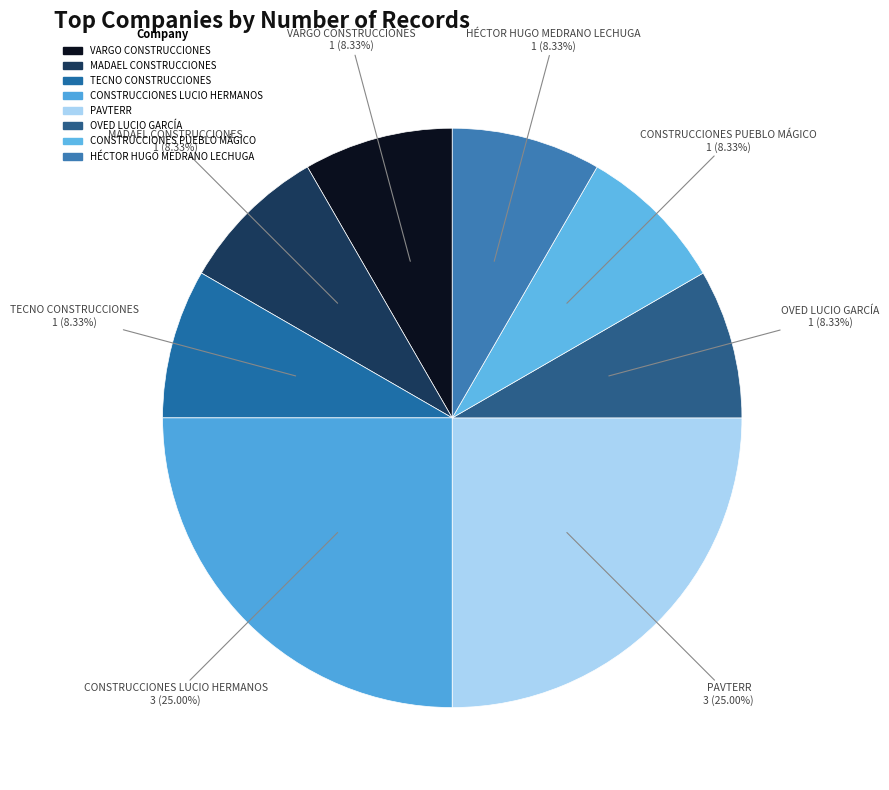

How many segments does this pie chart have?

8